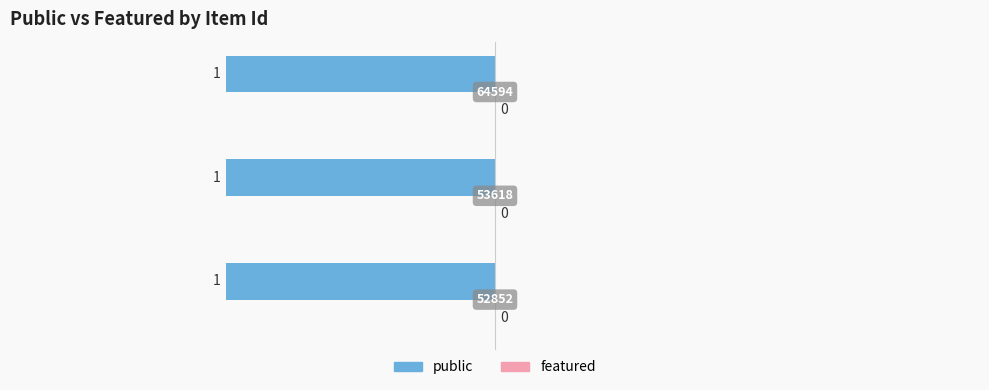

True or false: public has a value of 1 at 64594.

True